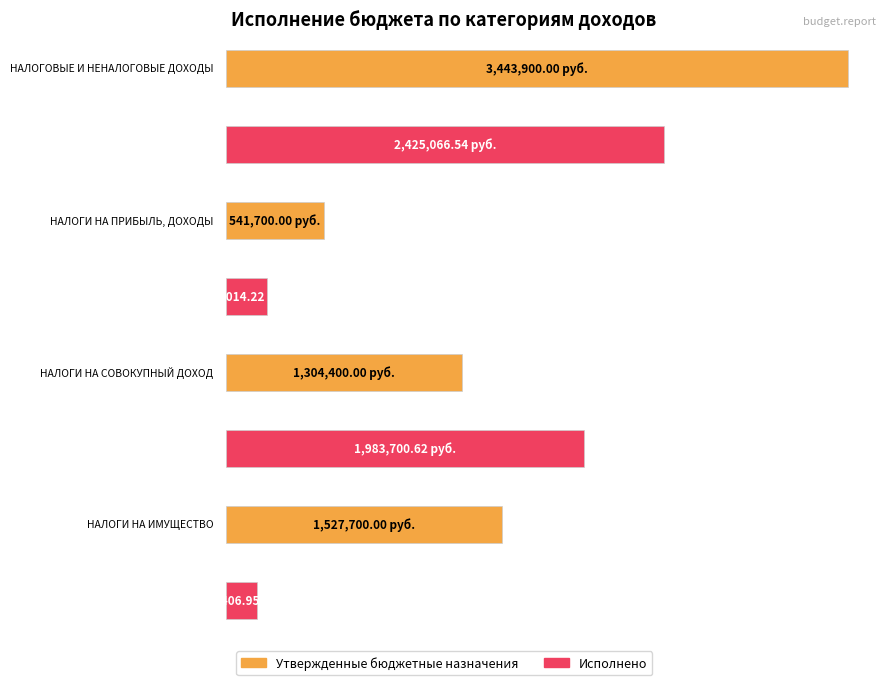

How many values in the Исполнено series exceed 1983700?

2